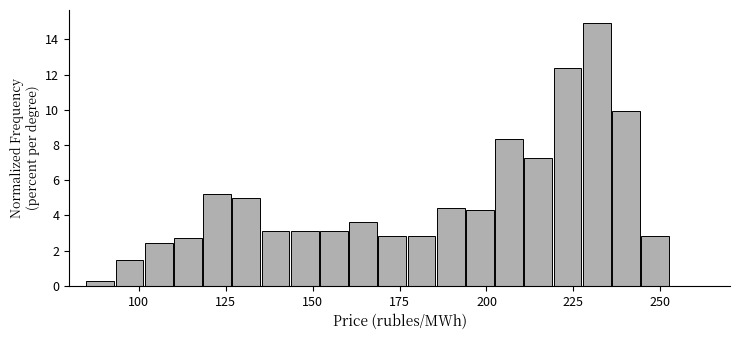

Read against the x-axis, roughly where is the centre of the tallest bar?

230